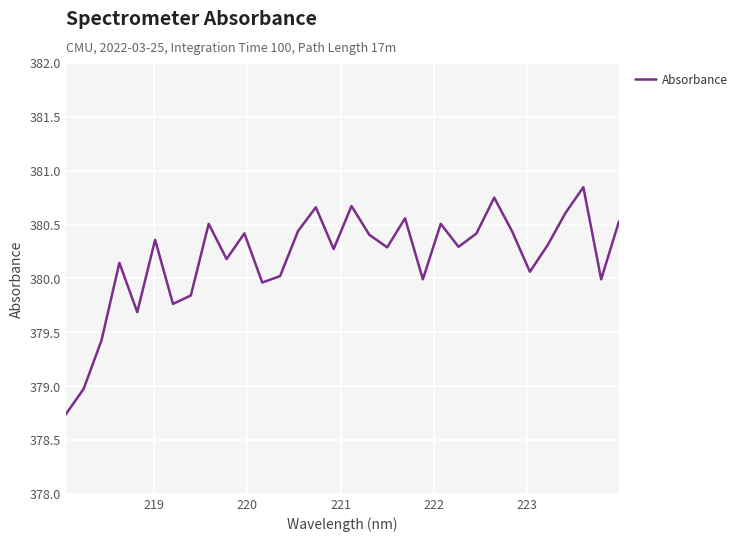

What is the difference between the maximum and minimum values?

2.1